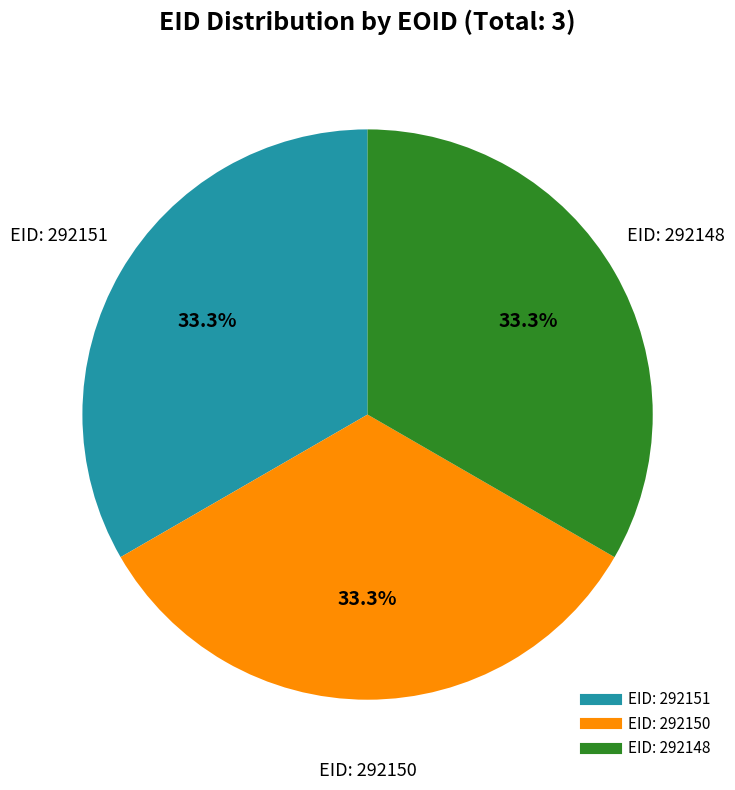

Is there a majority slice in this chart?

No